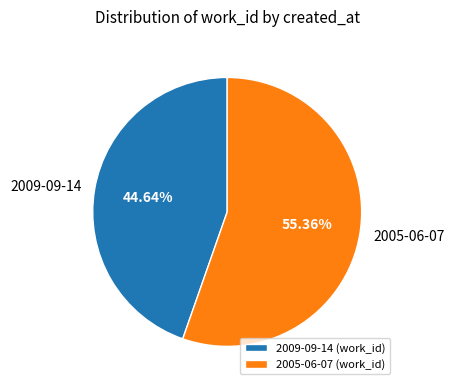

Between 2005-06-07 and 2009-09-14, which is larger?

2005-06-07